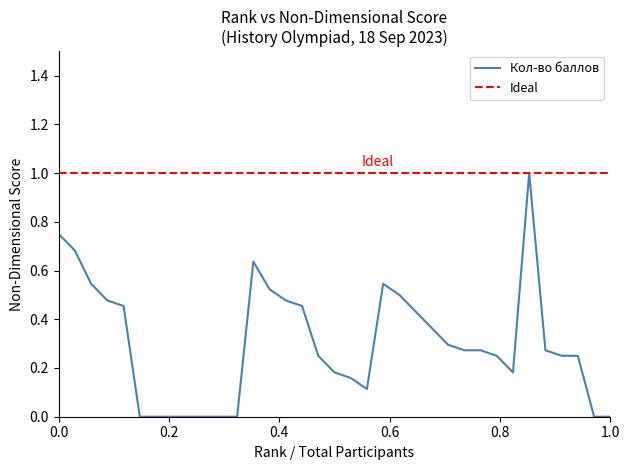

How many interior local peaks (higher than both neighbors) does the data have?

3